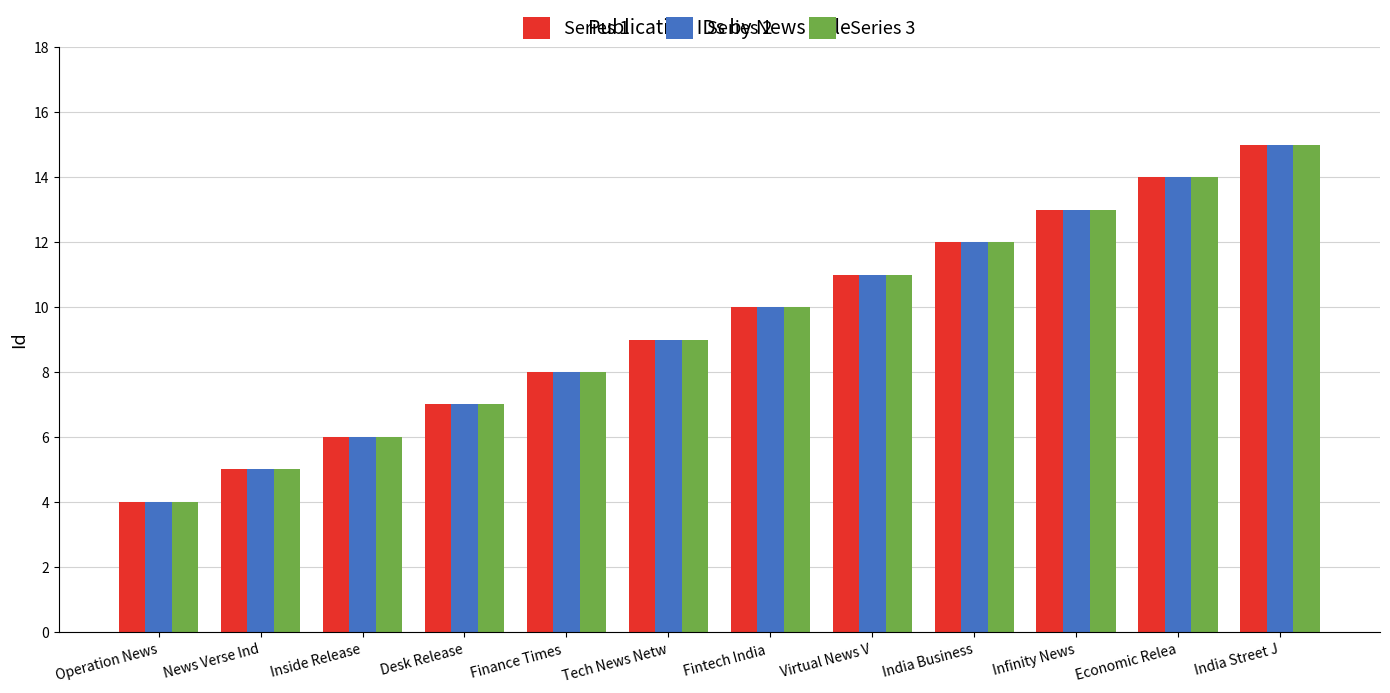

What is the value of the Series 3 bar at the 9th from the left?

12